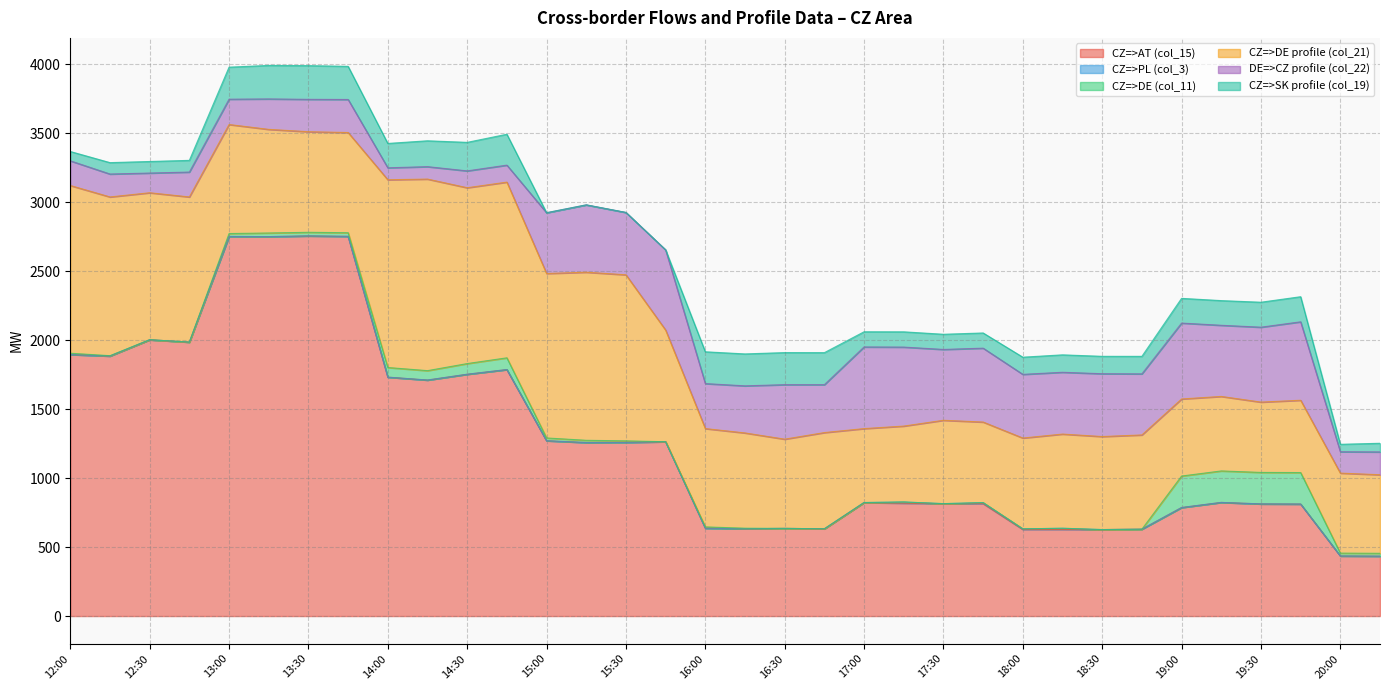

What is the difference between the highest and lowest values at 17:00?

823.0